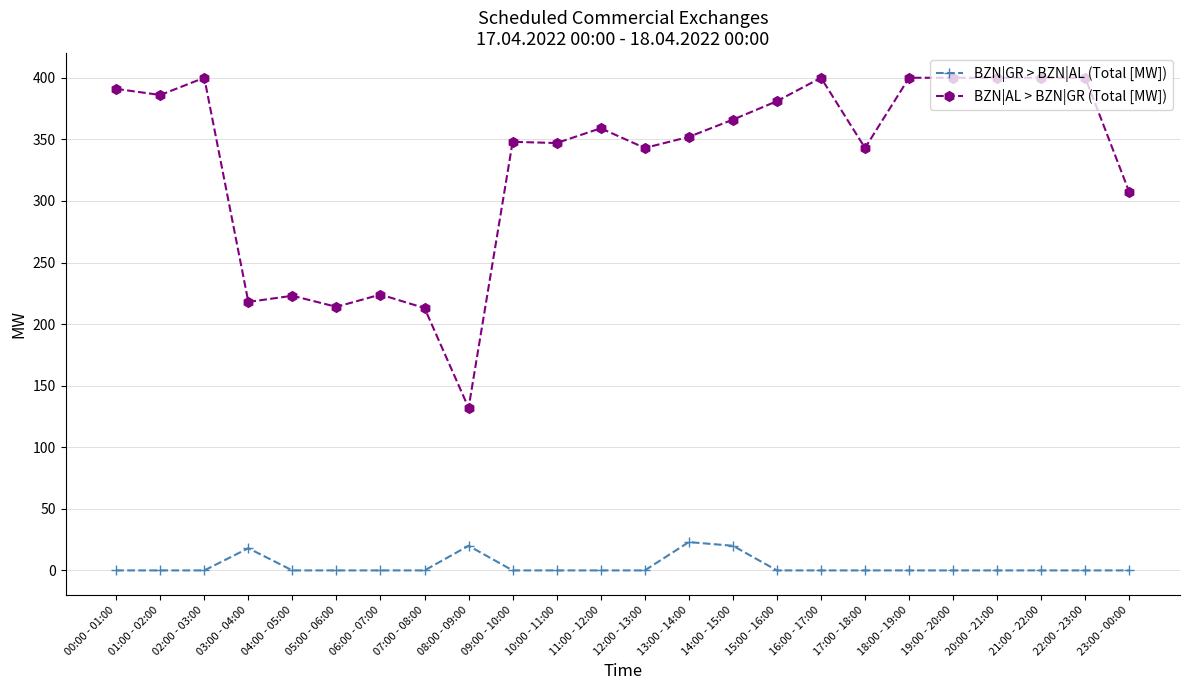

What is the total value across all series at 10:00 - 11:00?

347